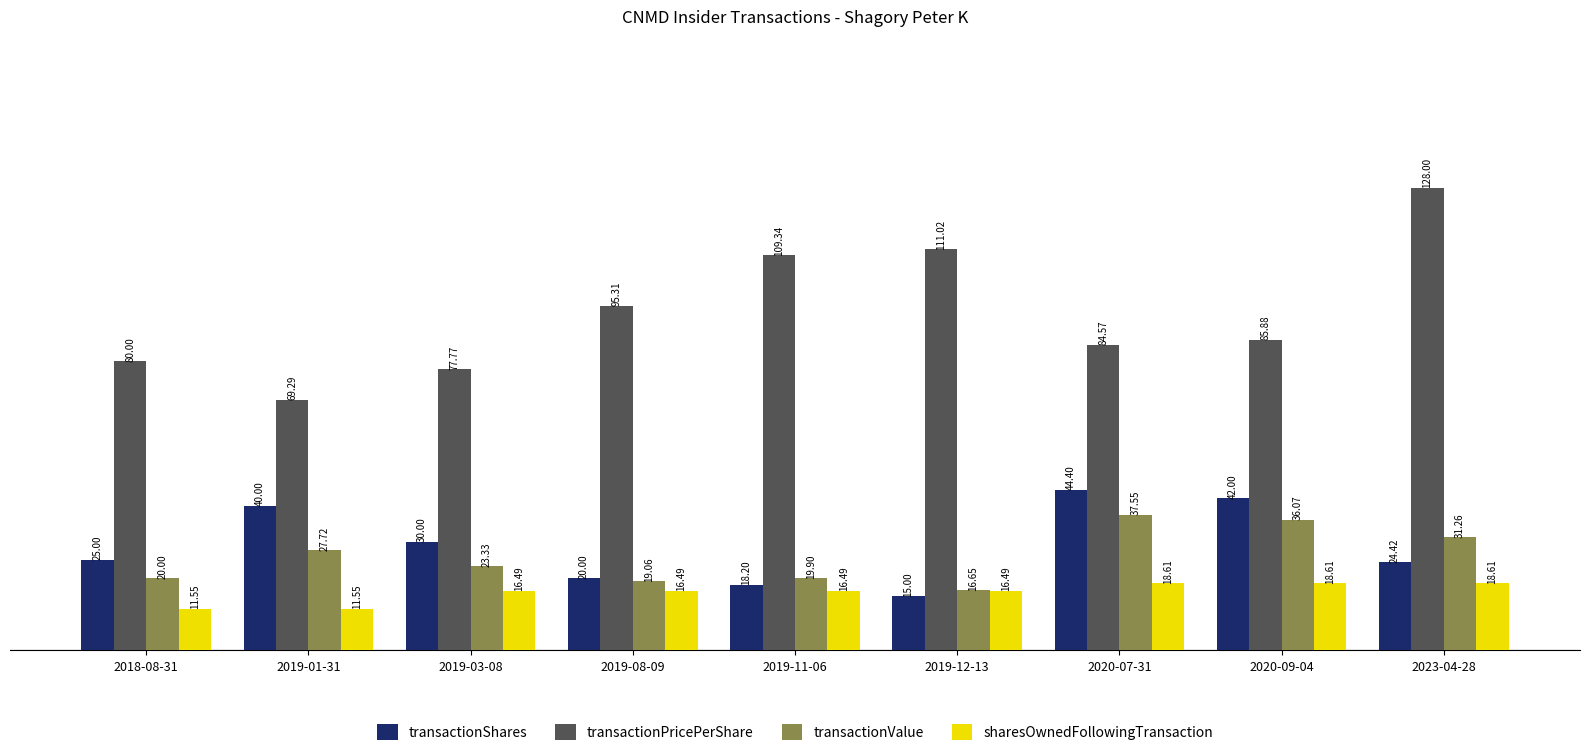

At which label is transactionShares closest to 29?

2019-03-08